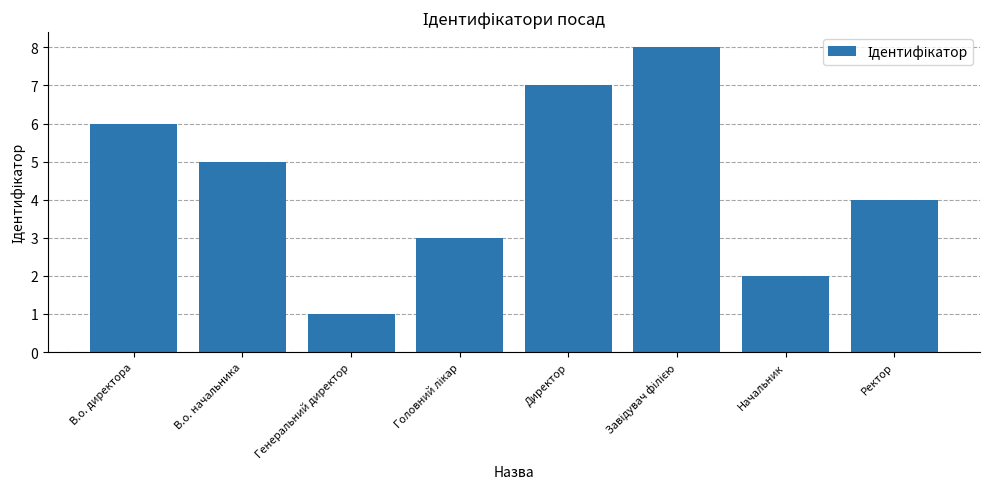

Reading right to left, what are all the values shown in this chart?

4	2	8	7	3	1	5	6